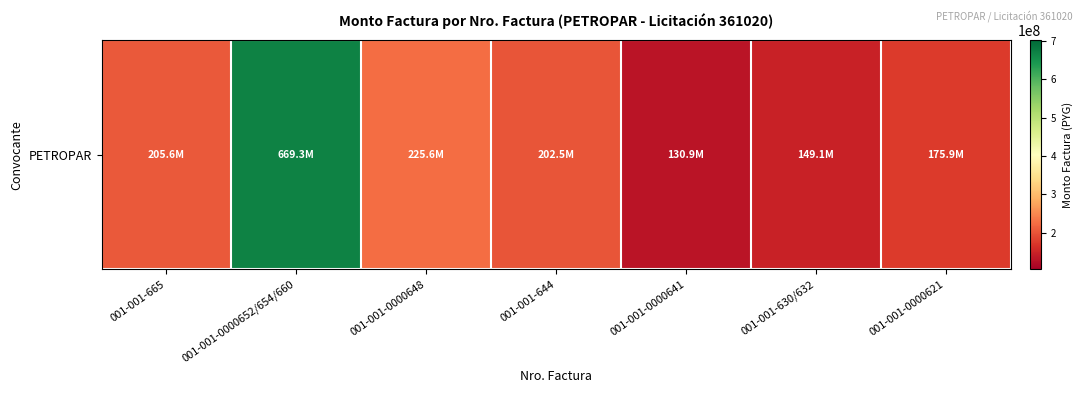

Which label corresponds to the smallest value in the chart?

001-001-0000641